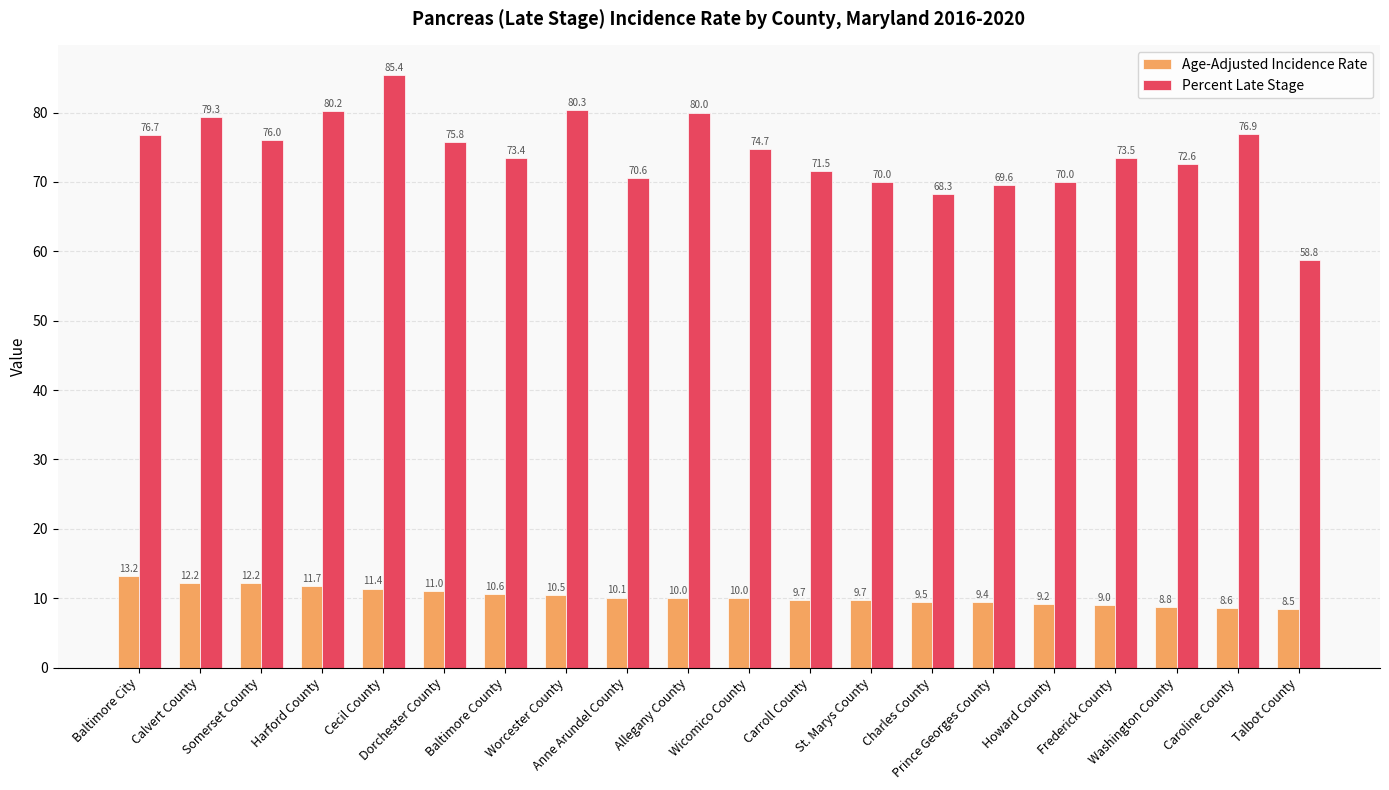

The Age-Adjusted Incidence Rate series shows 3.4 at Baltimore City. True or false?

False